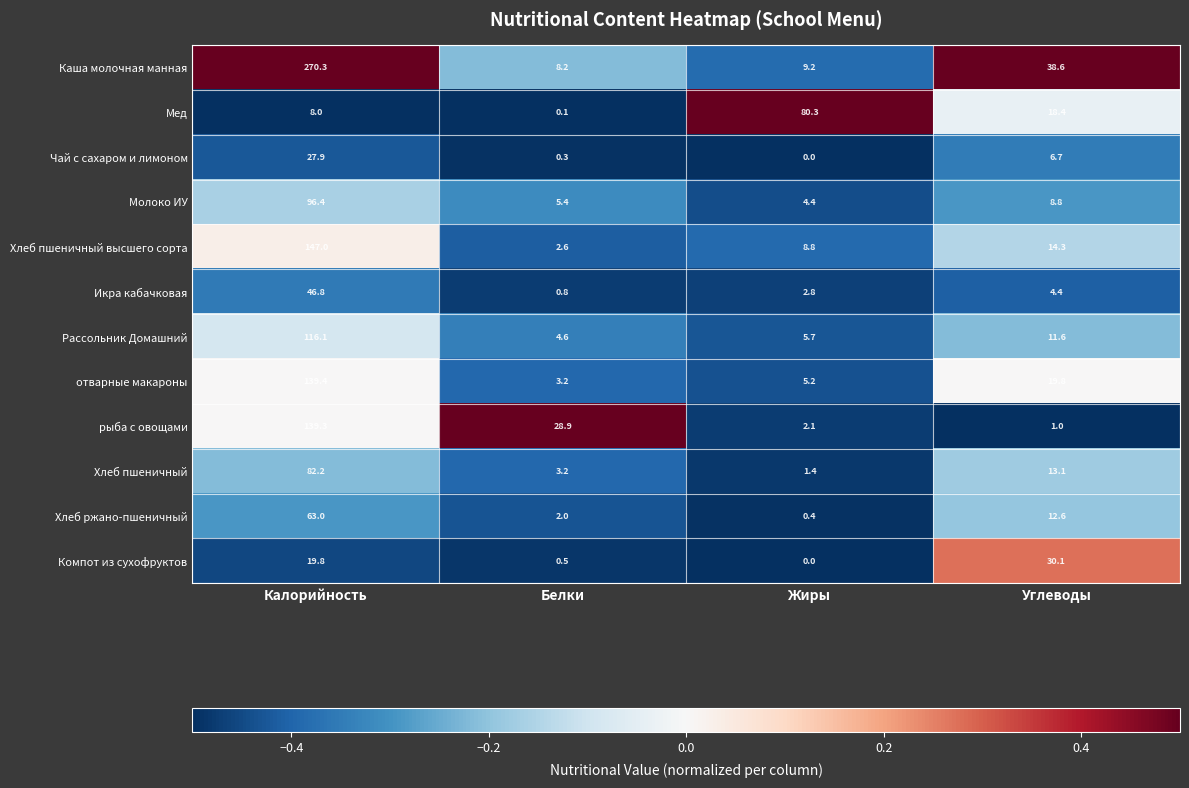

Is it true that Компот из сухофруктов equals 14.7 at Жиры?

False